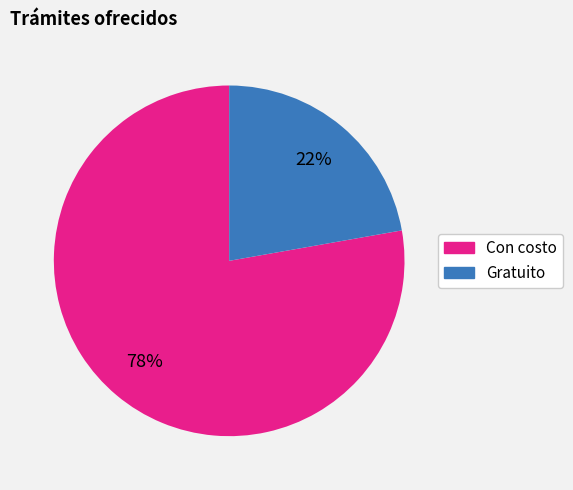

To the nearest percent, what is the average slice percentage?

50%